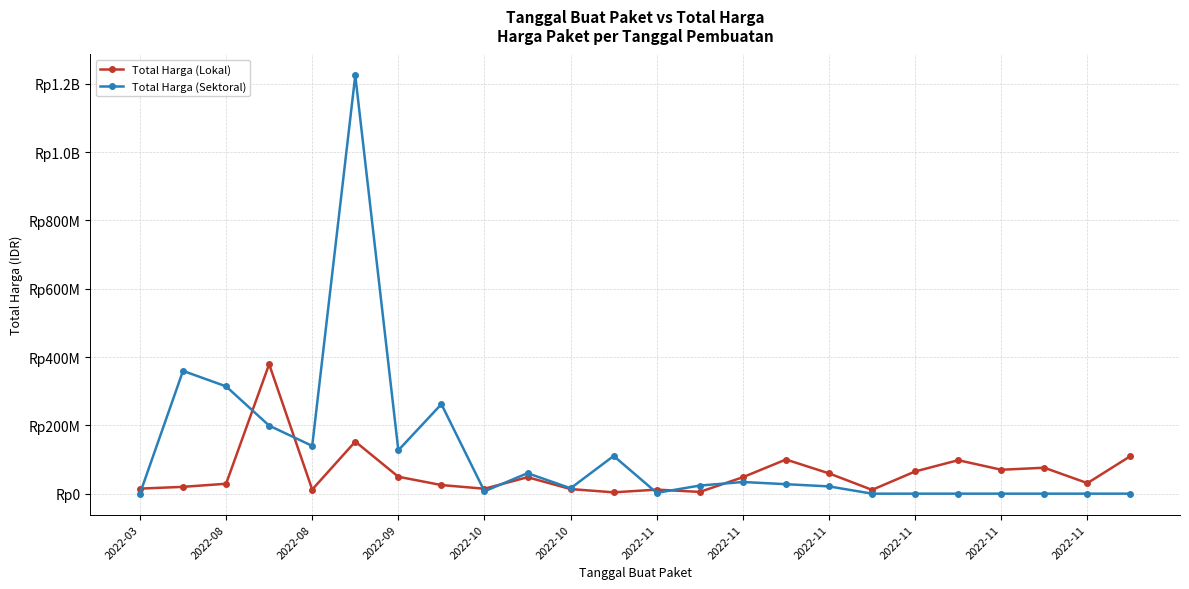

True or false: Total Harga (Sektoral) and Total Harga (Lokal) intersect in this chart.

True